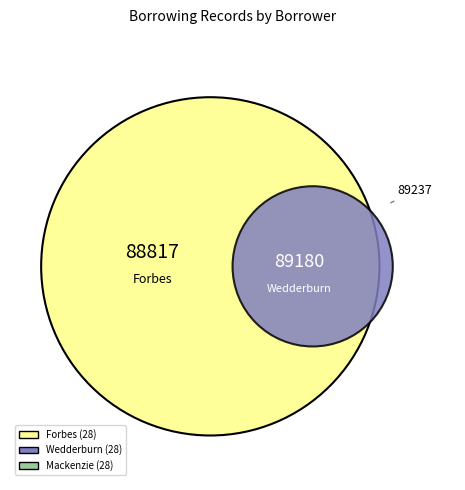

To the nearest percent, what portion does Mackenzie (28) represent?

33%